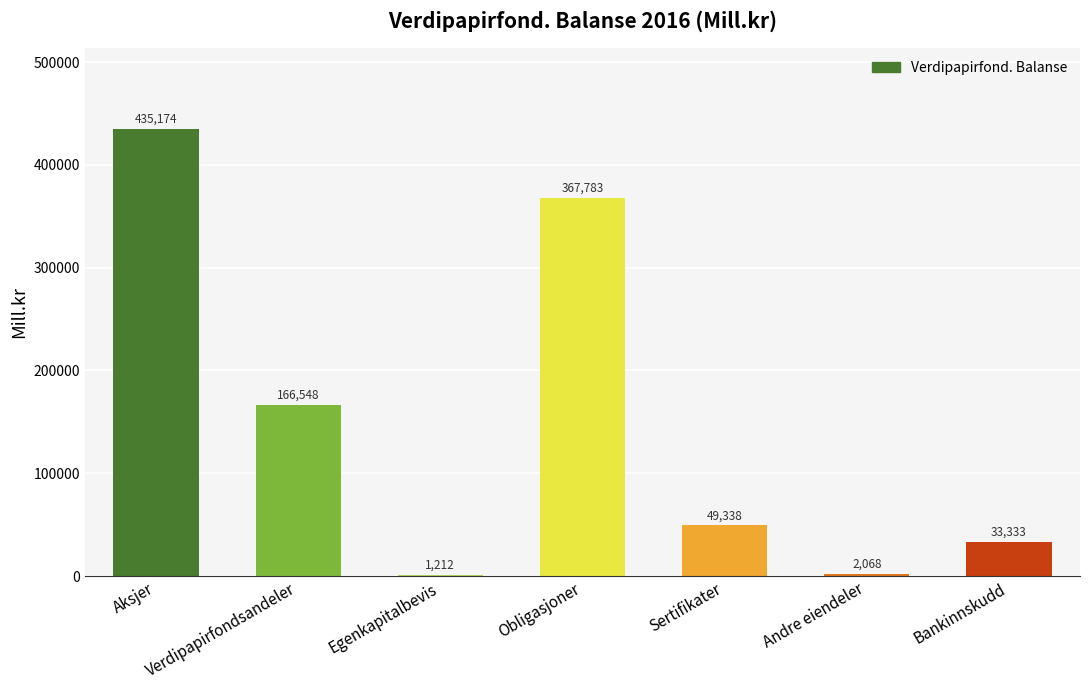

Reading left to right, transcribe all the data shown in this chart.

435174	166548	1212	367783	49338	2068	33333